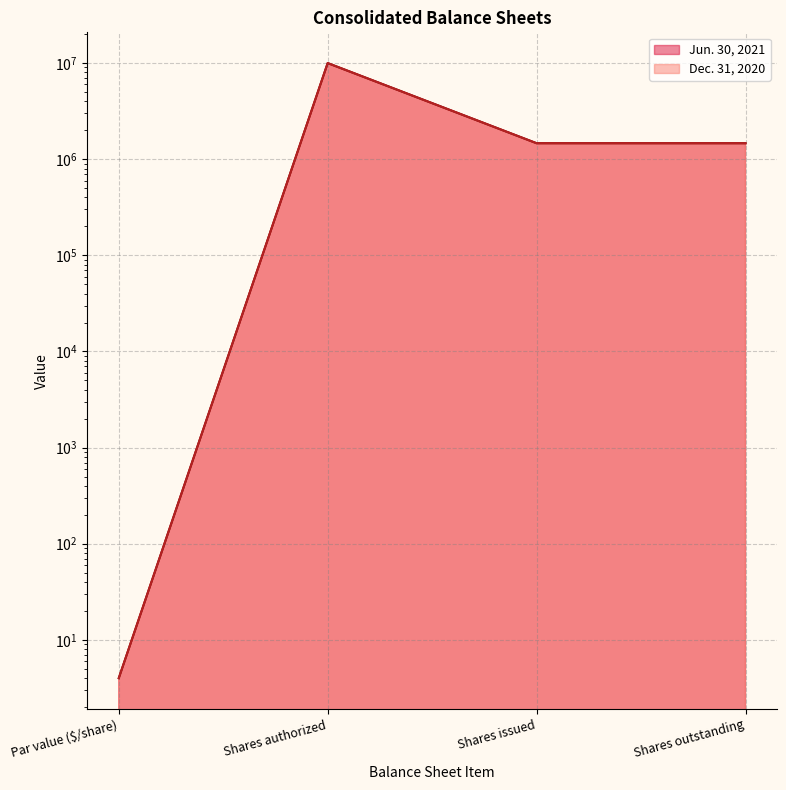

What is the label of the 3rd point from the right?

Shares authorized